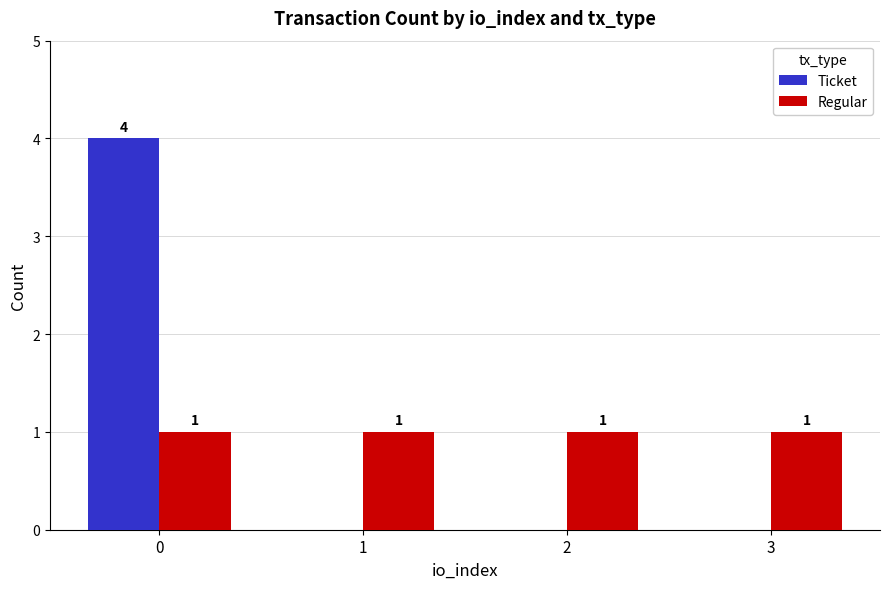

Reading right to left, transcribe all the data shown in this chart.

Ticket: 0	0	0	4
Regular: 1	1	1	1